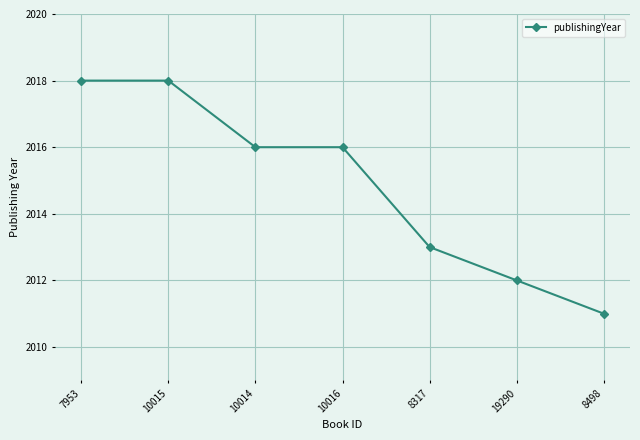

What is the value of the 4th point from the left?

2016